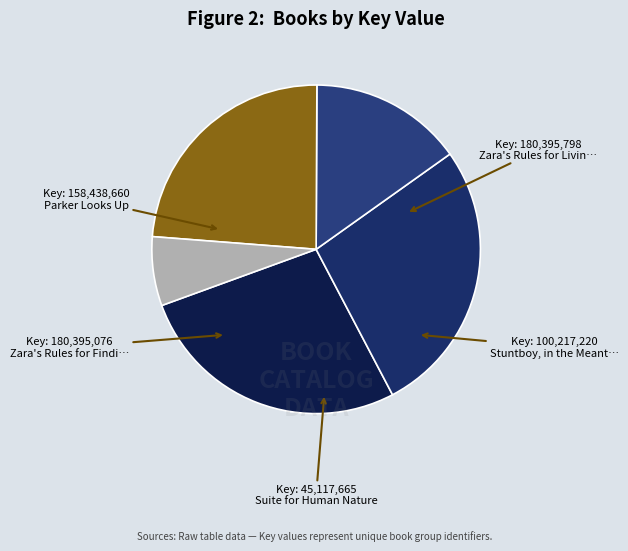

Count the number of slices in the pie.

5